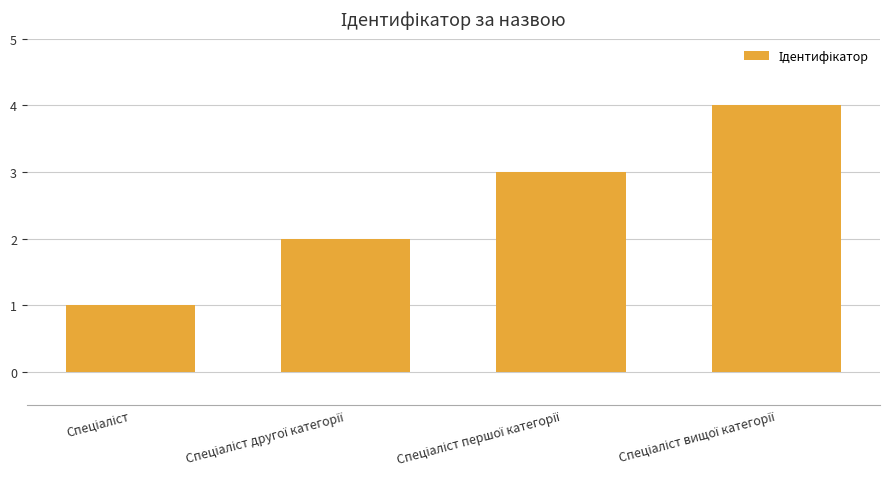

What is the sum of all values?

10